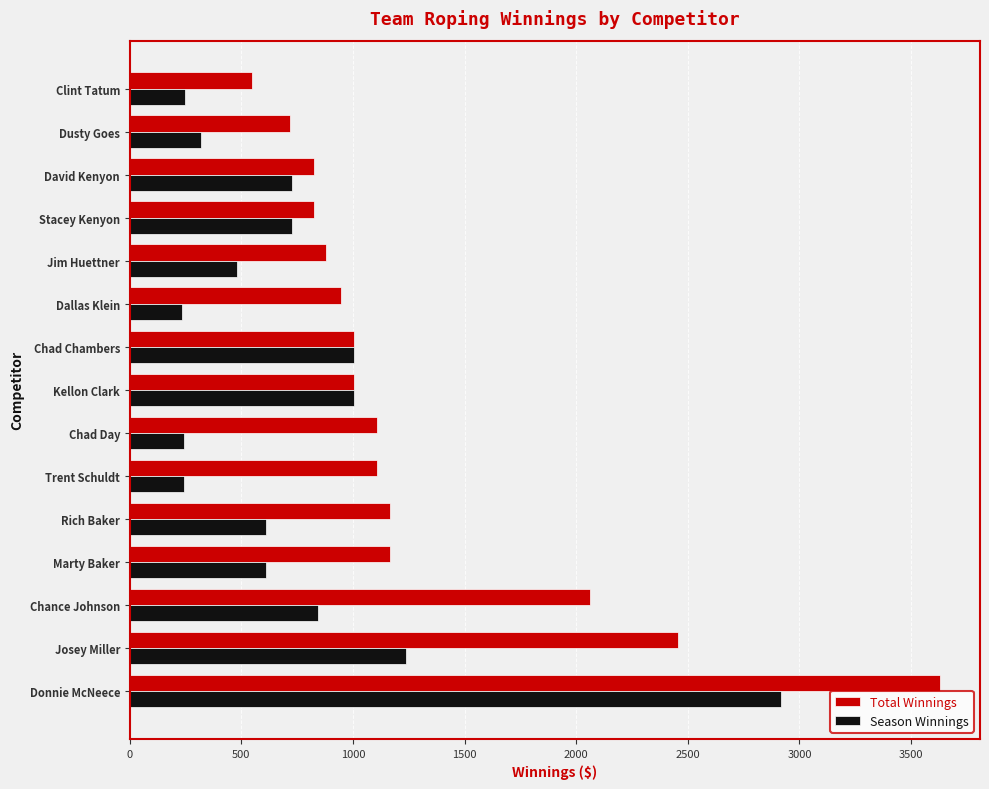

Which series has the largest total across all categories?

Total Winnings